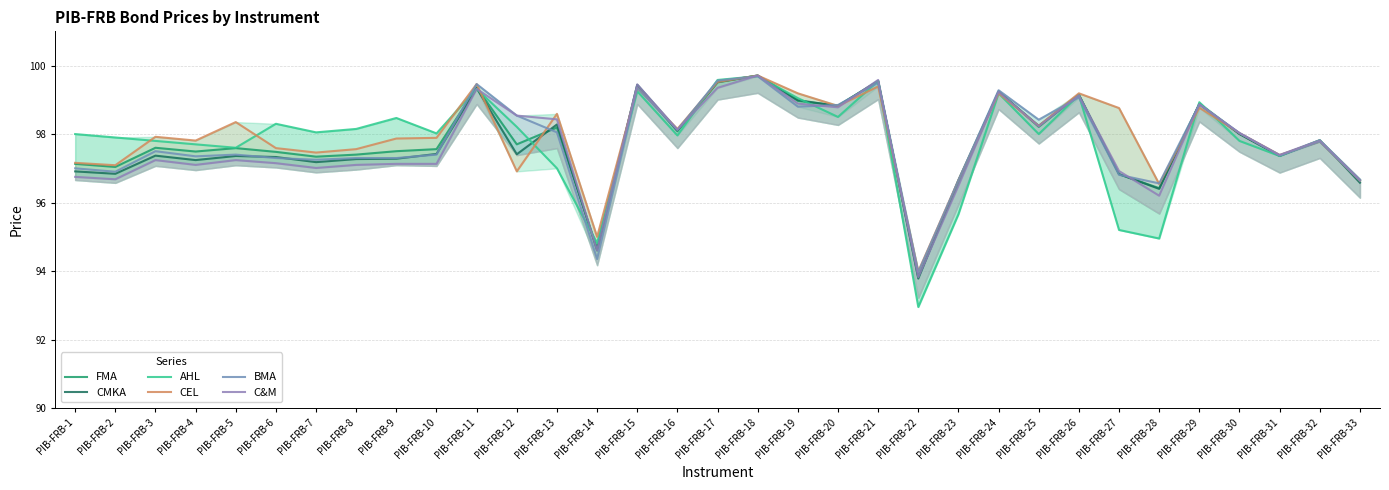

At which label is FMA closest to 96?

PIB-FRB-28